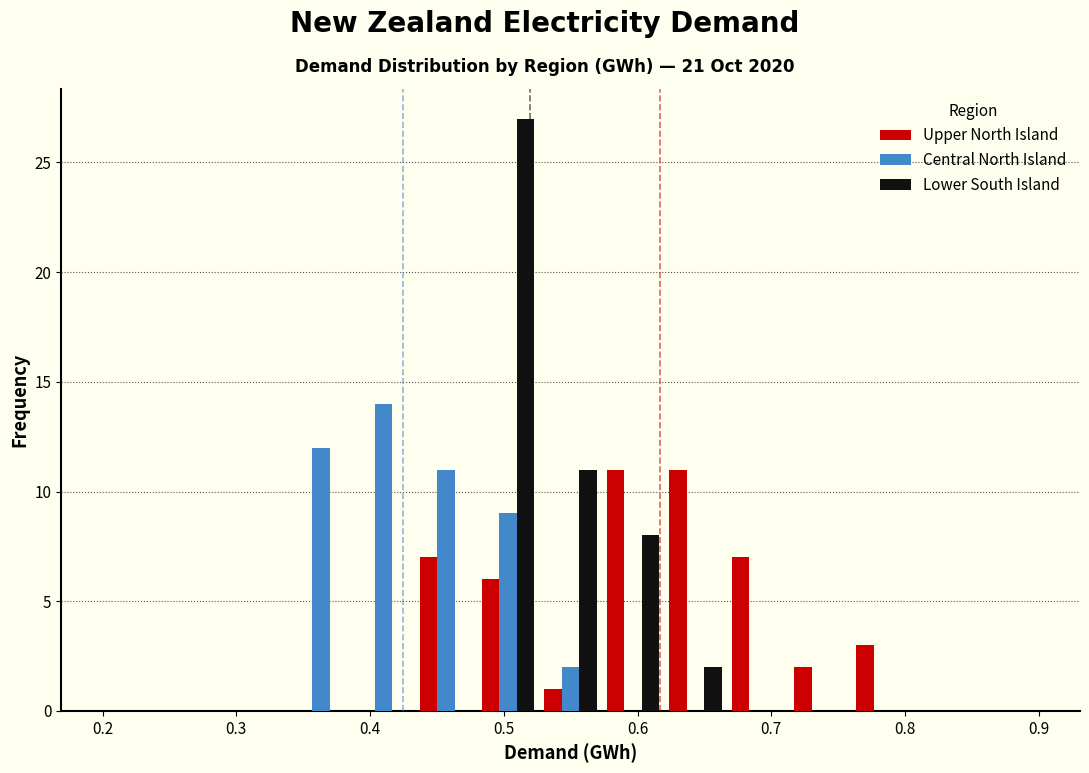

What is the height of the Central North Island bar covering 0.53 to 0.57 on the x-axis? Neither the bar edges nor the heights are printed on the chart, so give them approximately, as read against the axes.

2